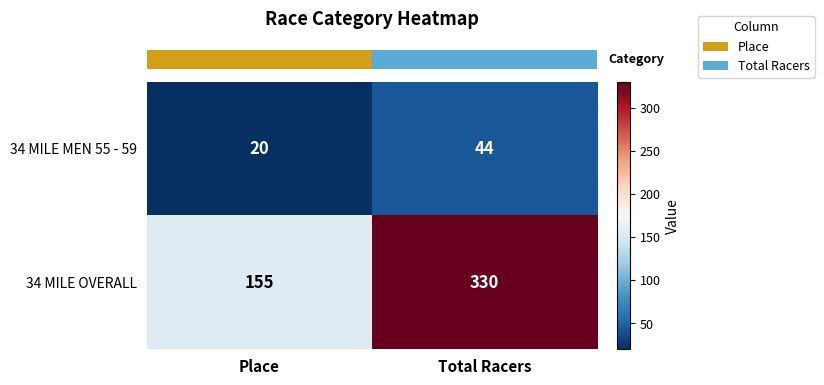

The 34 MILE MEN 55 - 59 series shows 44 at Total Racers. True or false?

True